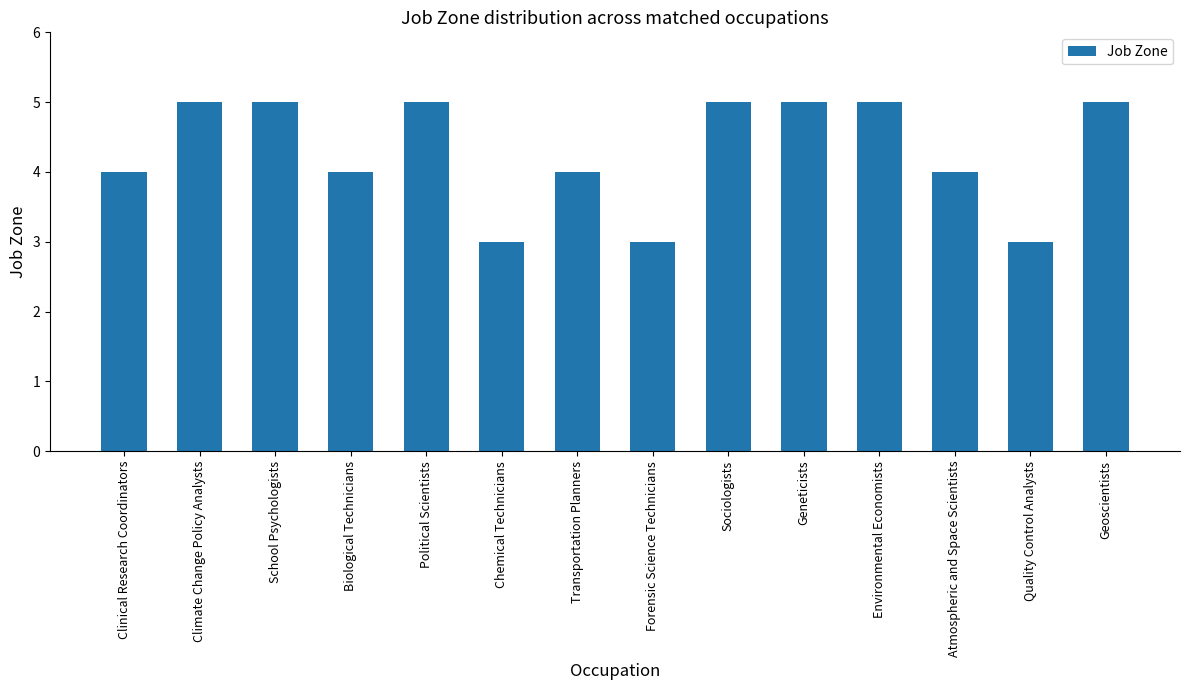

Which has a higher value, Chemical Technicians or Climate Change Policy Analysts?

Climate Change Policy Analysts